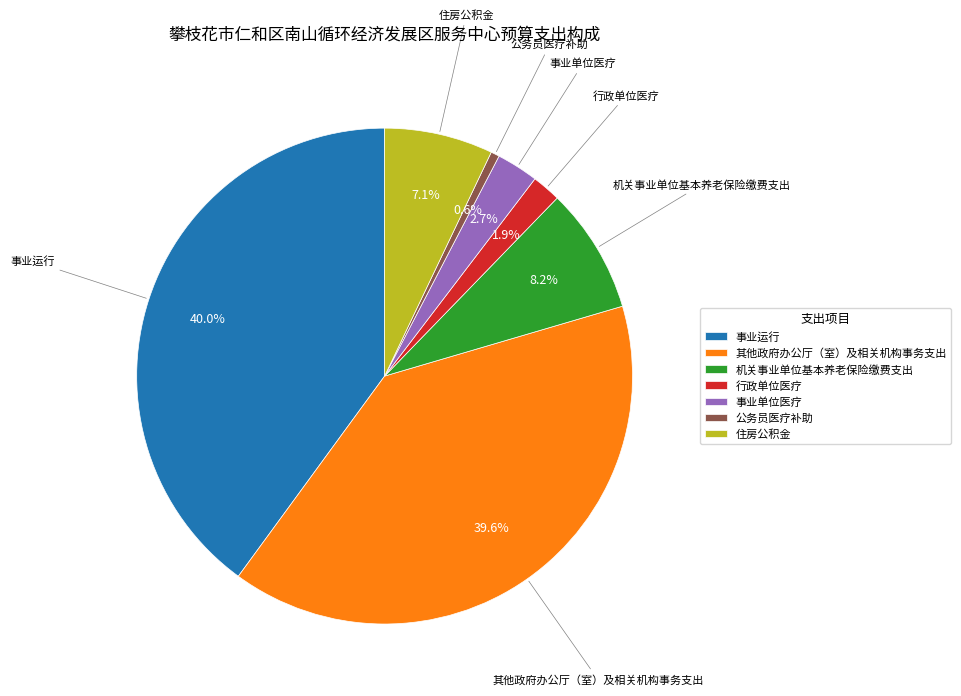

What is the smallest slice in the pie chart?

公务员医疗补助